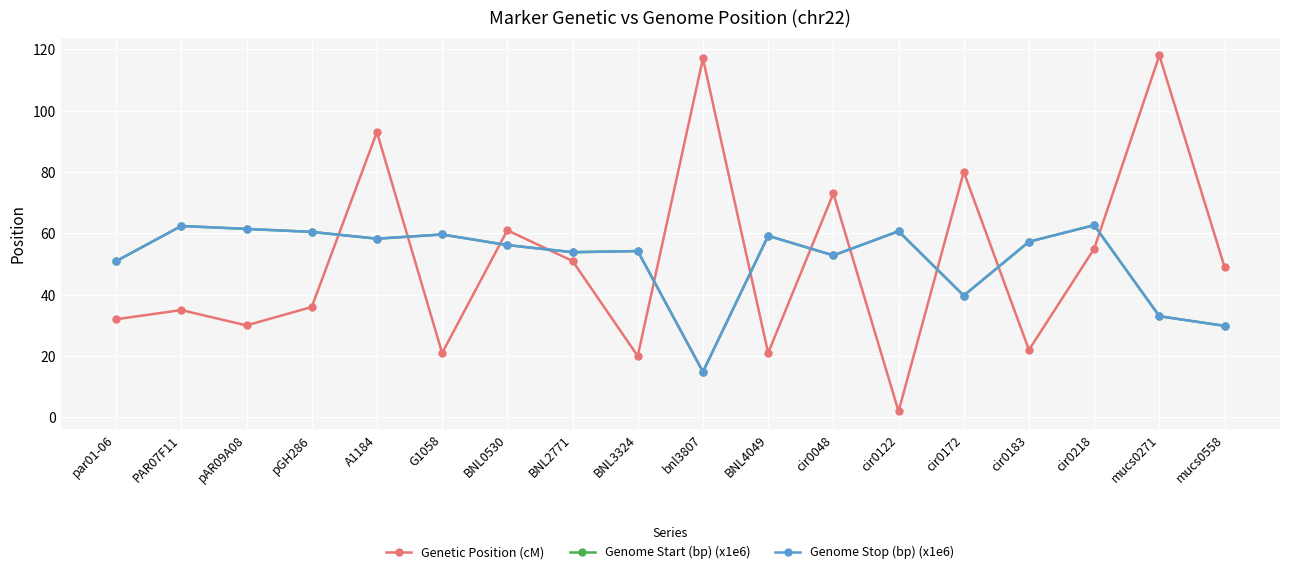

True or false: Genome Stop (bp) (x1e6) has a value of 11.3 at mucs0558.

False